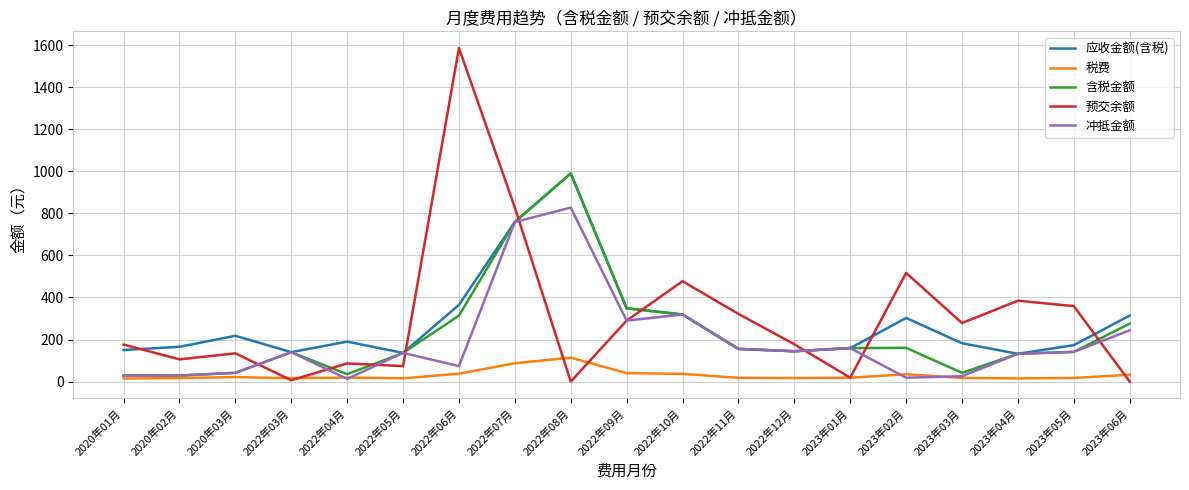

At which category is the sum across all series the highest?

2022年07月